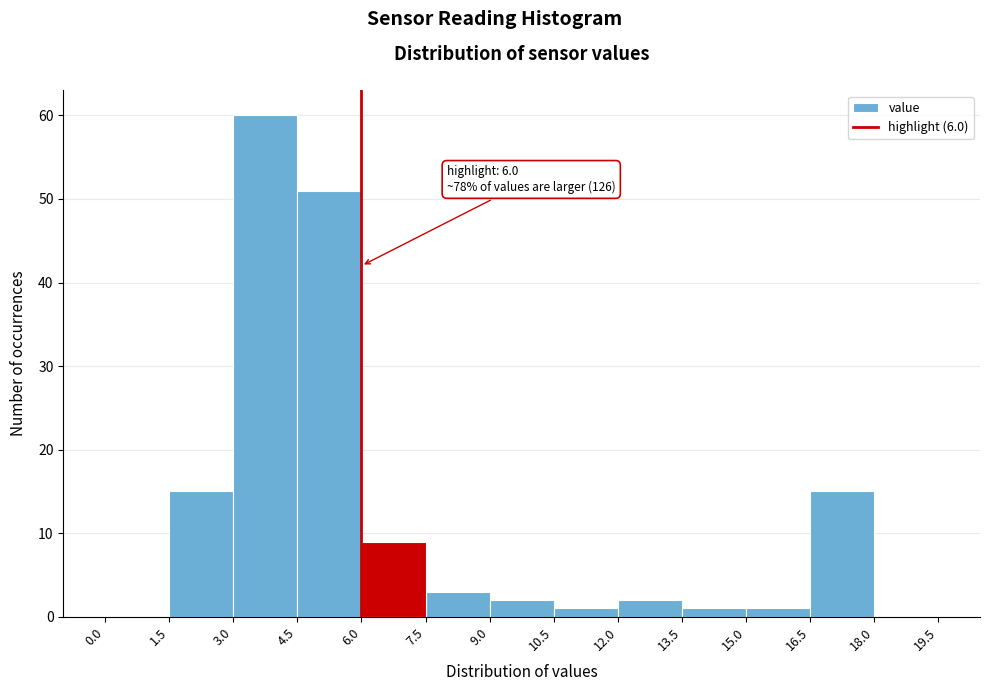

Which range on the x-axis has the tallest bar?

3.0 to 4.5